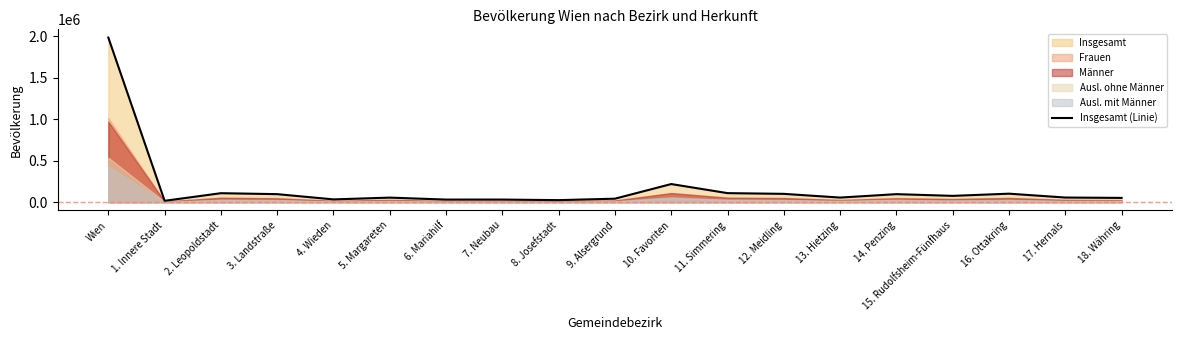

True or false: there are more than 2 points higher than both neighbors.

True